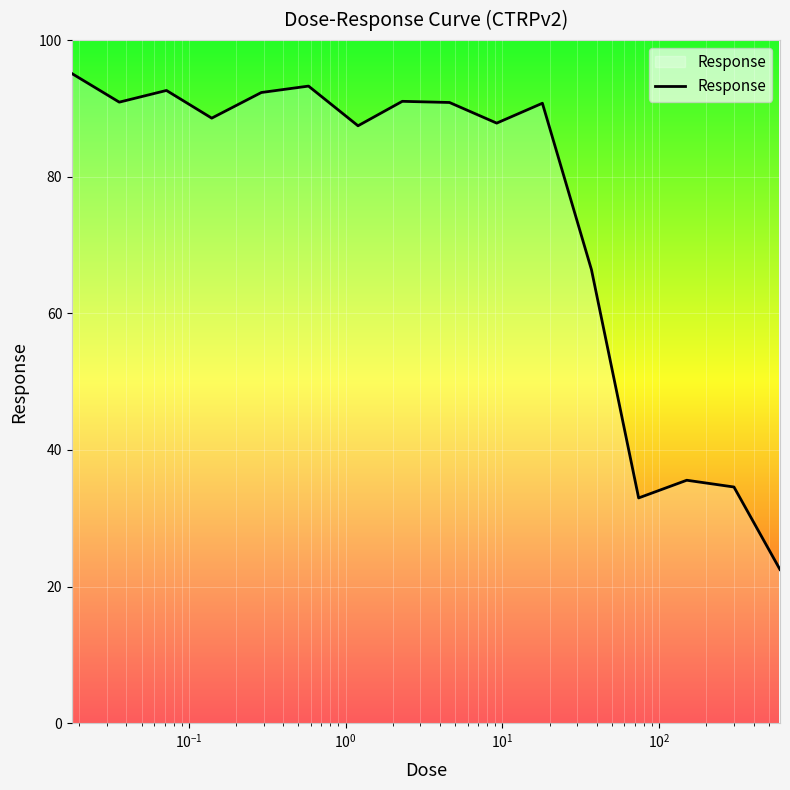

What is the maximum value shown in the chart?

95.1